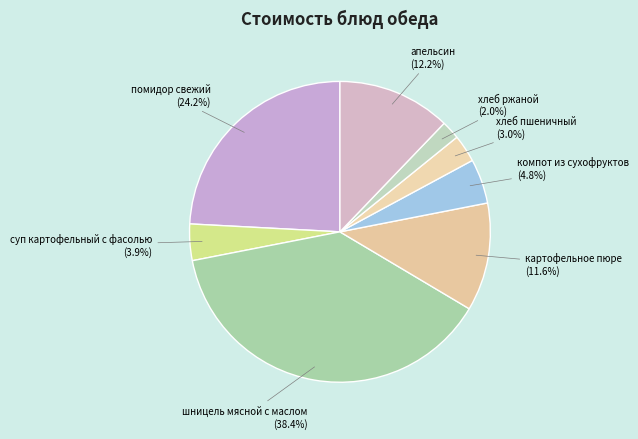

To the nearest percent, what is the difference between the компот из сухофруктов and хлеб ржаной slice percentages?

3%